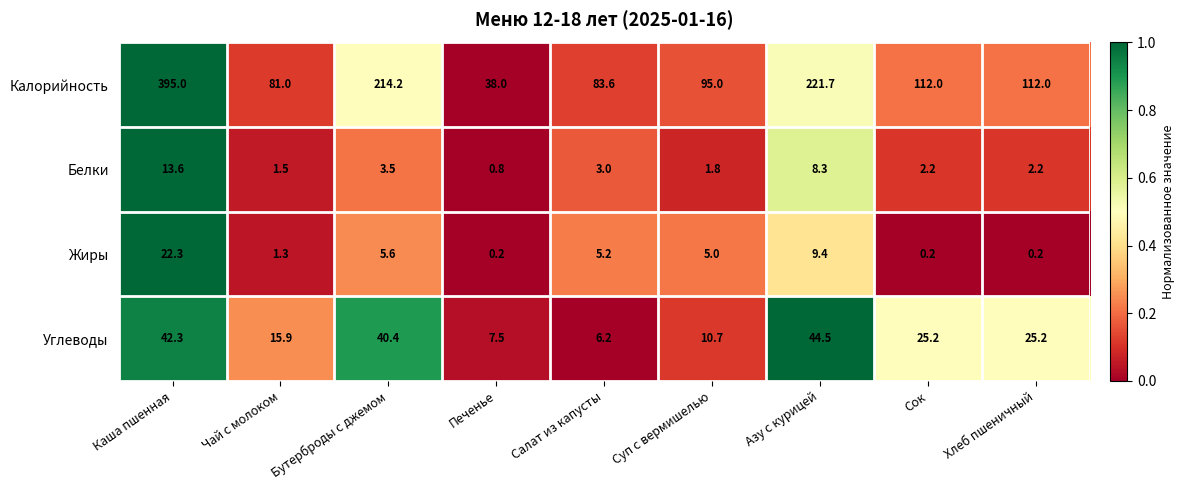

Is it true that Углеводы equals 44.5 at Азу с курицей?

True